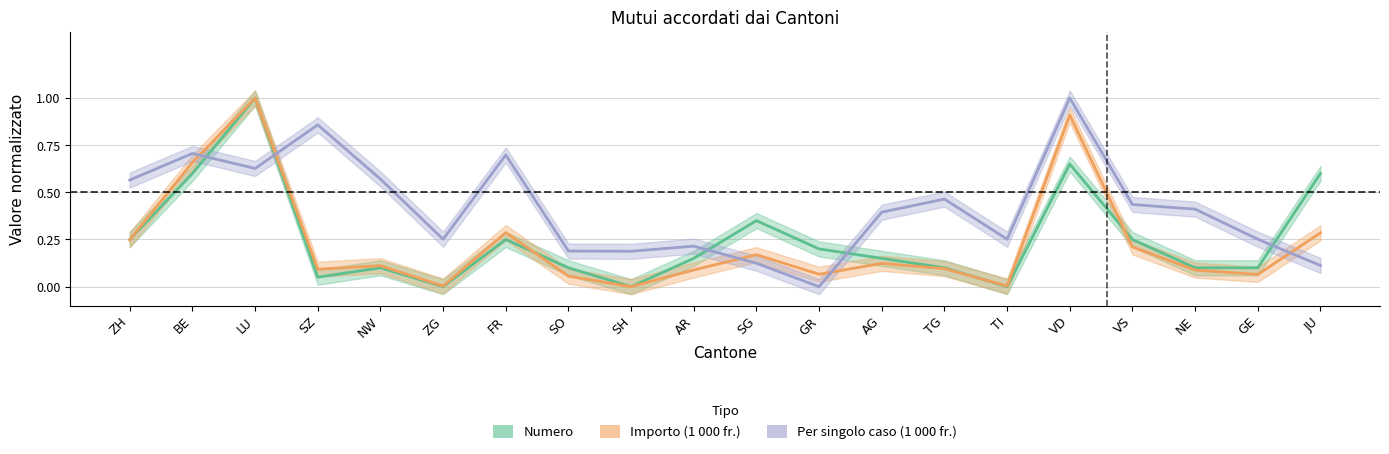

What is the label of the 12th point from the right?

SH